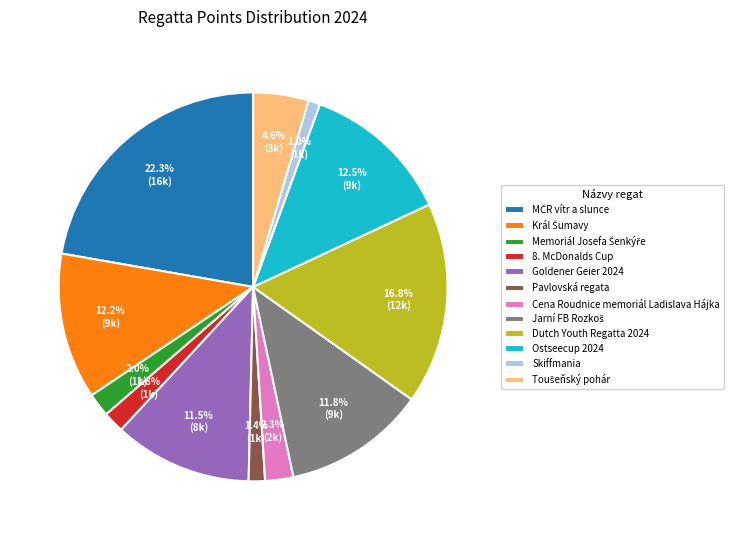

What percentage do Cena Roudnice memoriál Ladislava Hájka and Ostseecup 2024 together represent?

14.8%